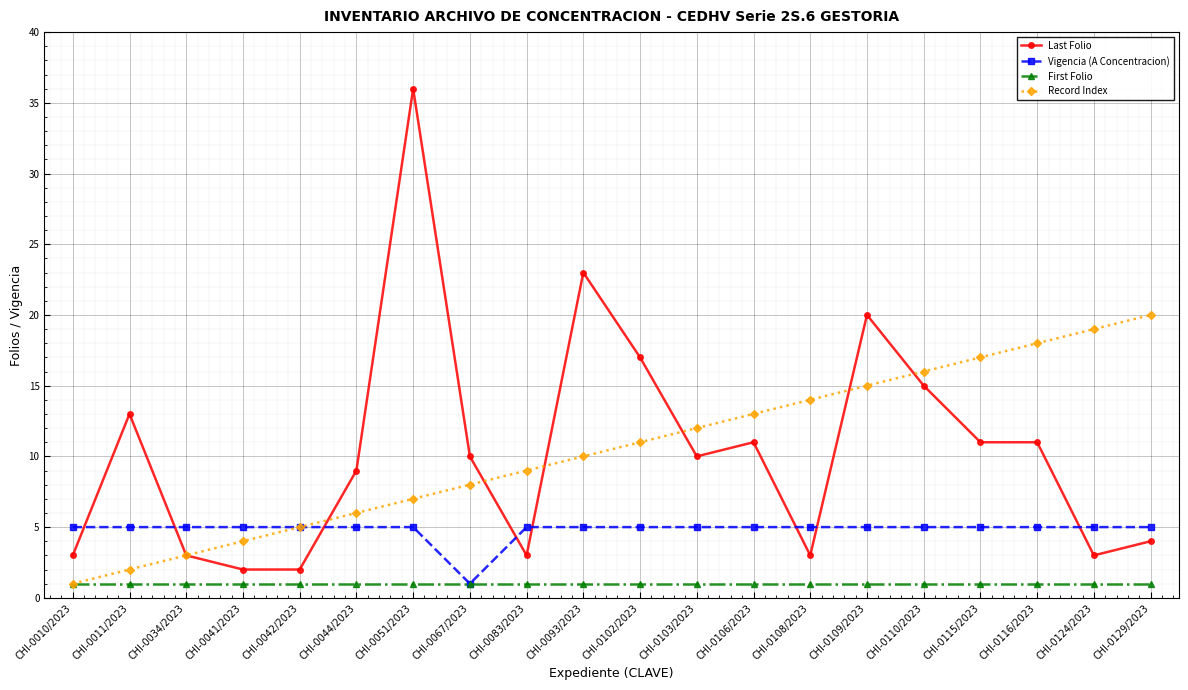

Which series changed the most between CHI-0042/2023 and CHI-0110/2023?

Last Folio